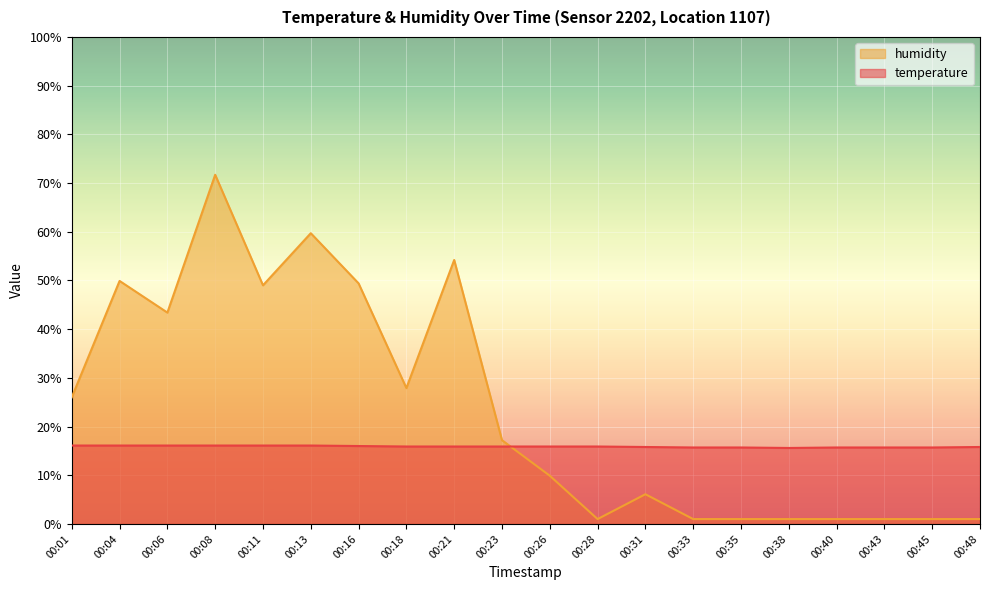

At which category does temperature reach its first local valley?

00:38